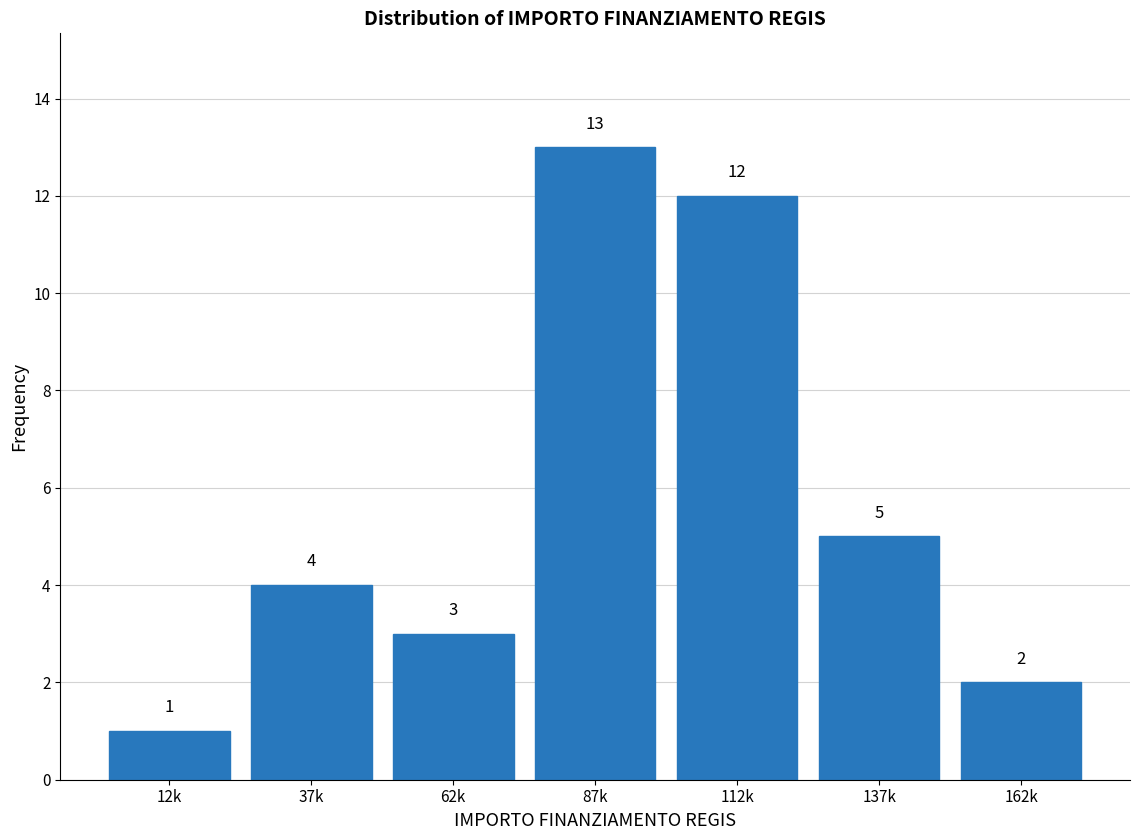

Reading left to right, extract all data points from this chart.

12k=1	37k=4	62k=3	87k=13	112k=12	137k=5	162k=2